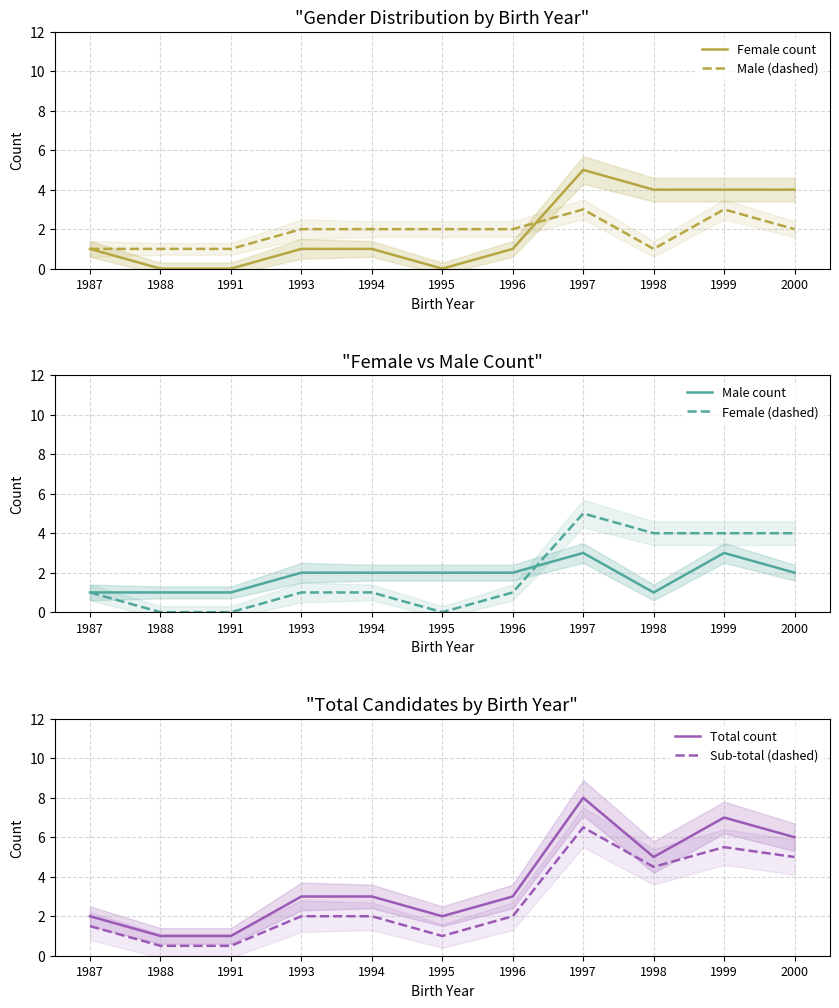

What value does the Sub-total (dashed) series have at 1998?

4.5